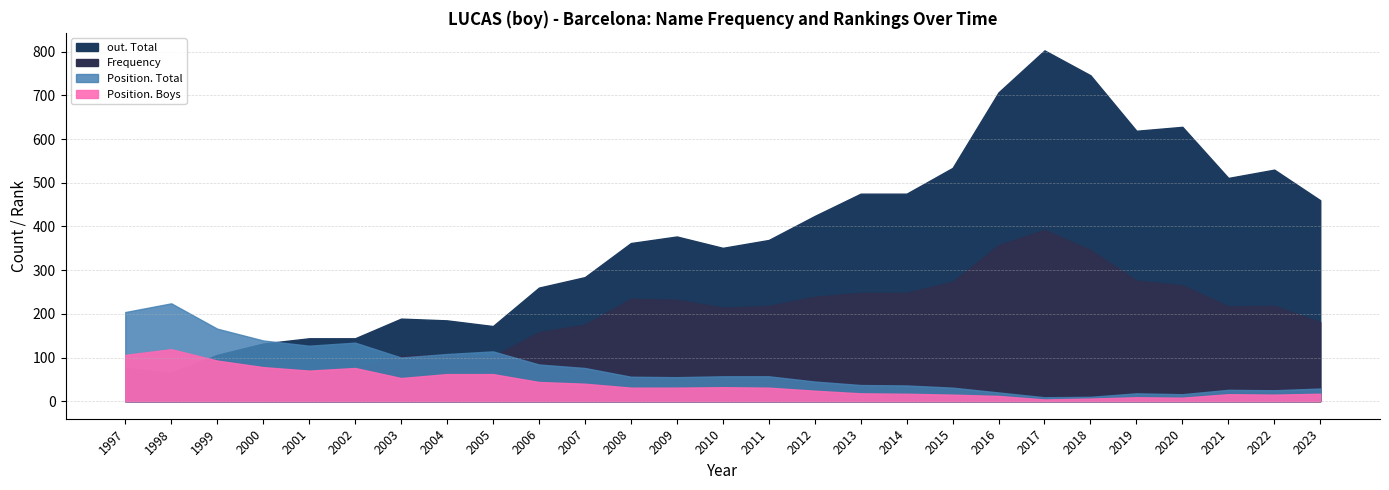

How many lines are shown in the chart?

4